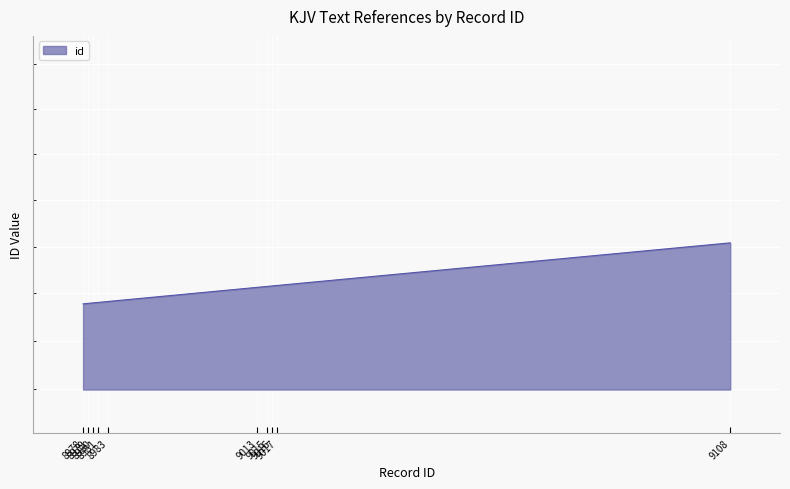

Reading left to right, extract all data points from this chart.

8978	8979	8980	8981	8983	9013	9015	9016	9017	9108